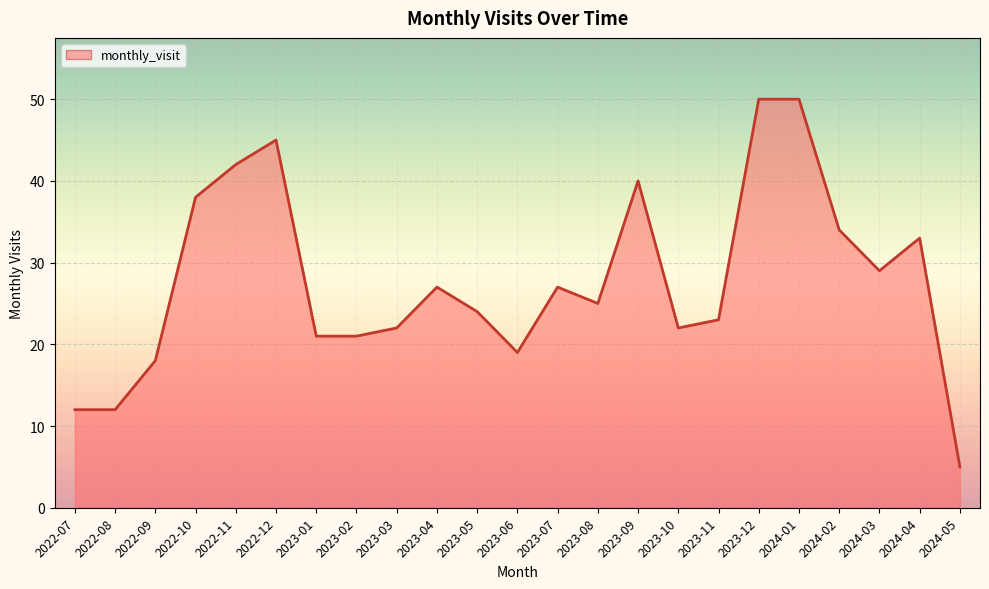

What position from the left is 2023-04?

10